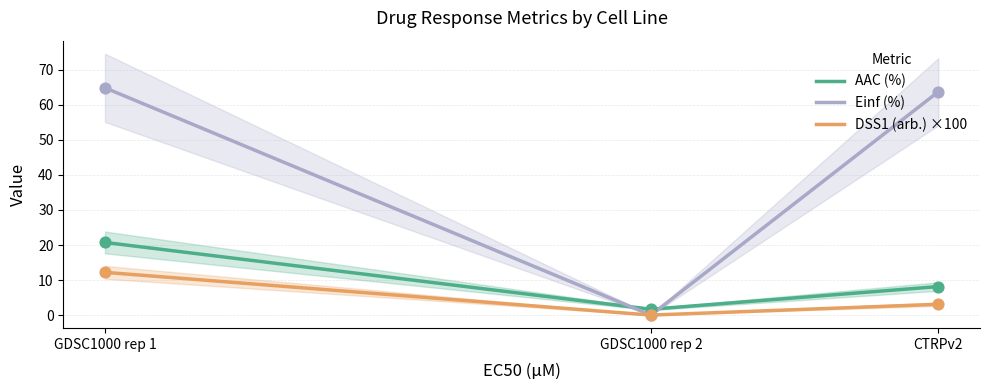

Which series contains the highest Y value?

Einf (%)